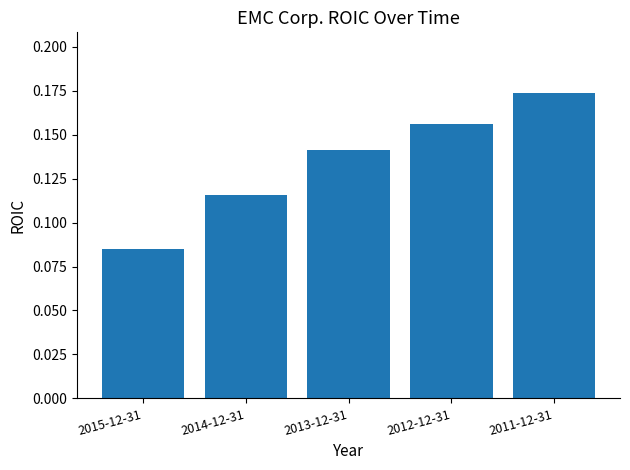

Which category has the highest value across all series?

2011-12-31